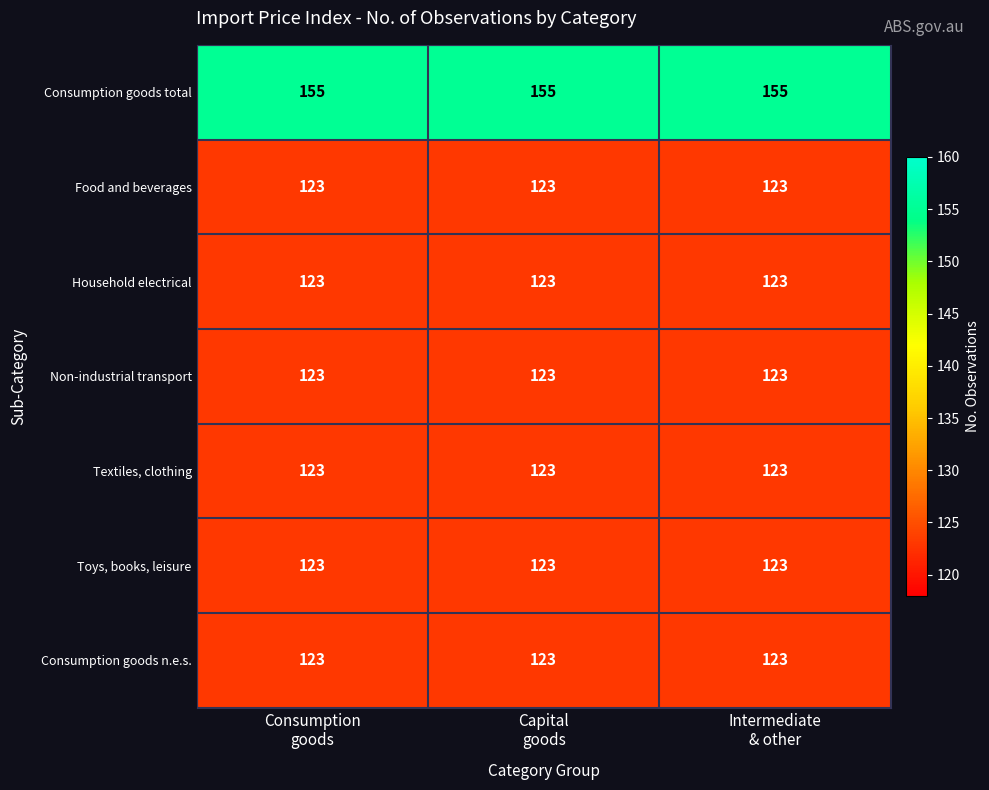

What is the maximum value for Non-industrial transport?

123